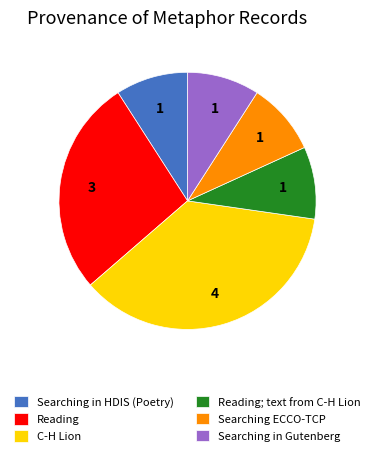

Is there any slice that represents more than half of the pie?

No